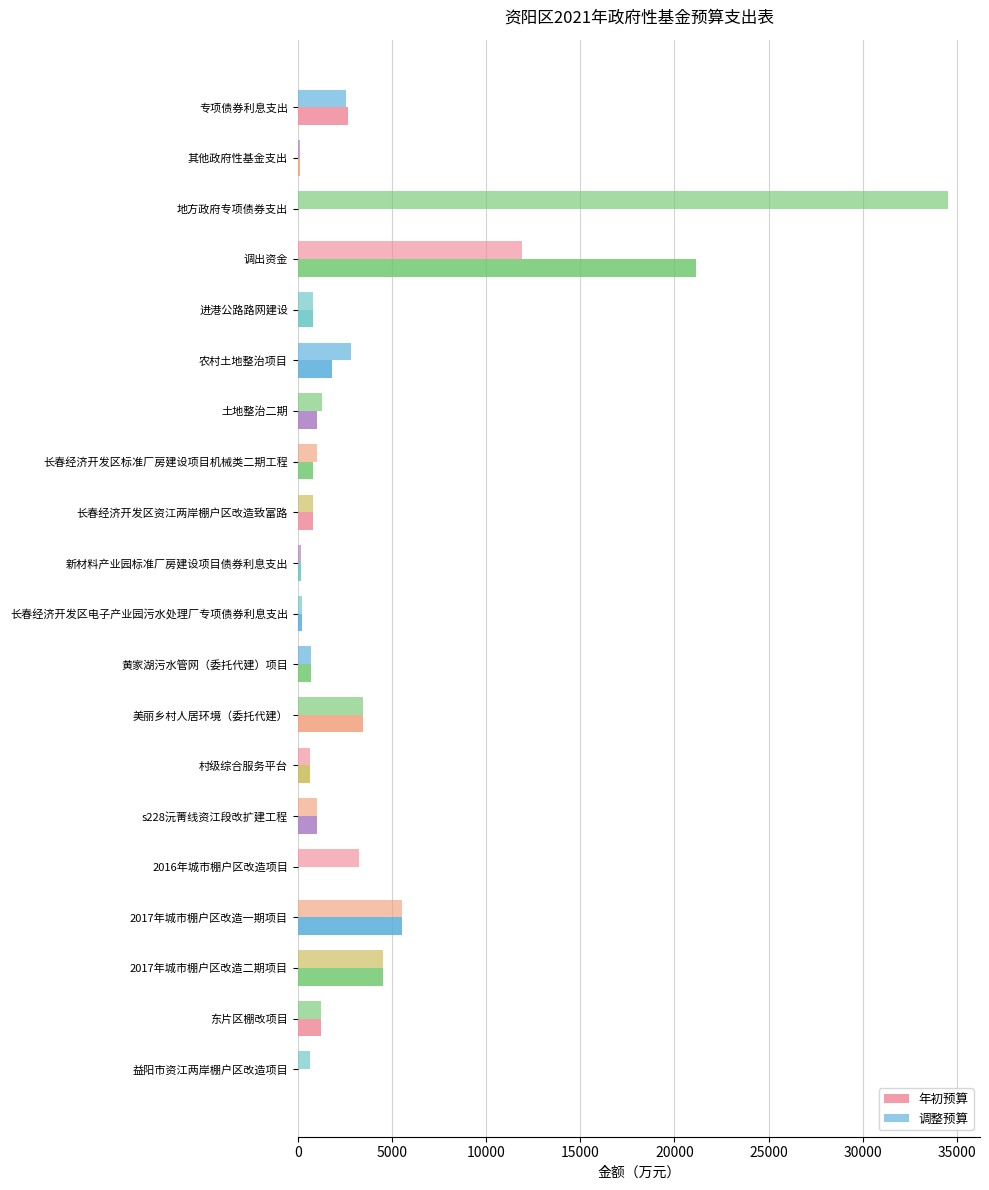

How many series are shown in this chart?

2